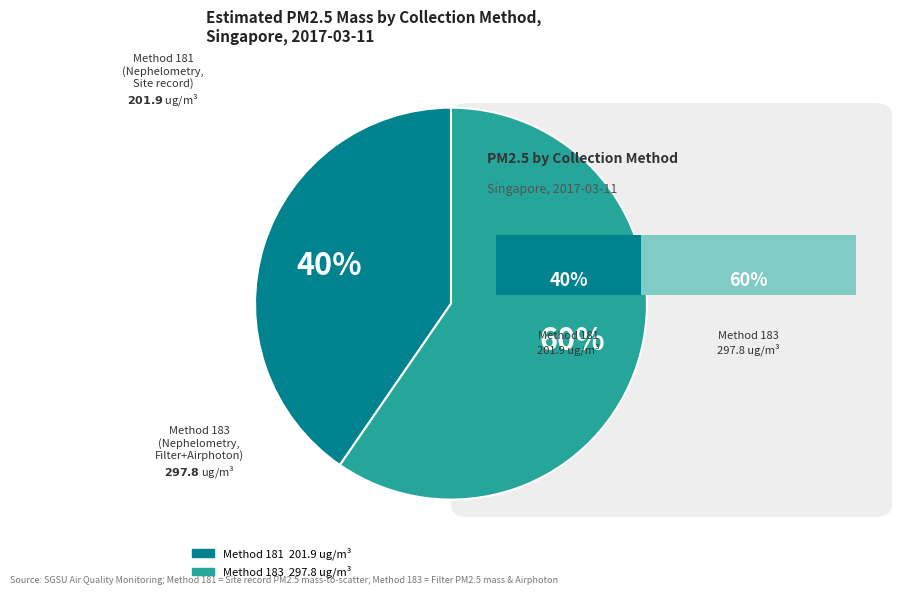

Does any single category account for the majority?

Yes